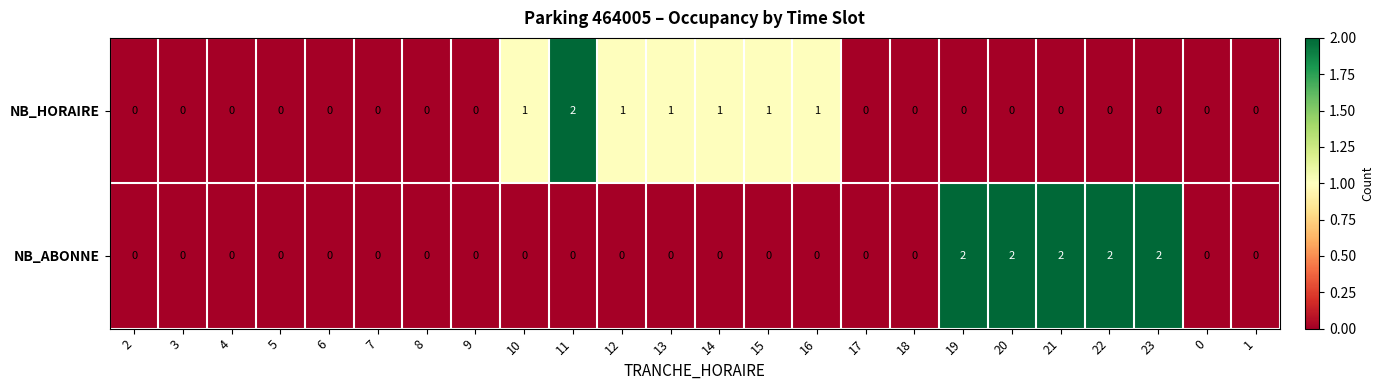

How many categories are shown in the chart?

24